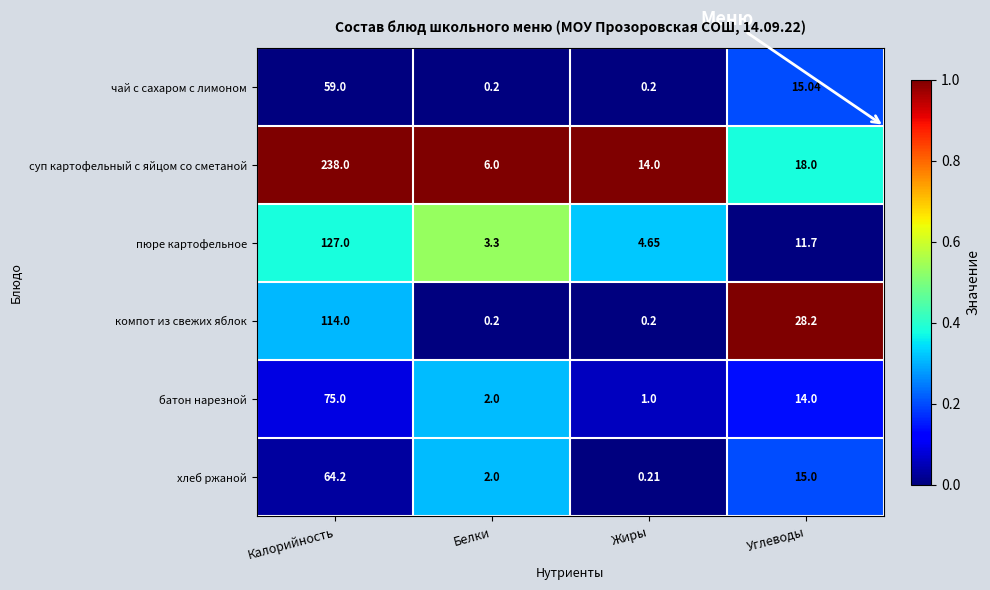

Which series has the largest total across all categories?

суп картофельный с яйцом со сметаной